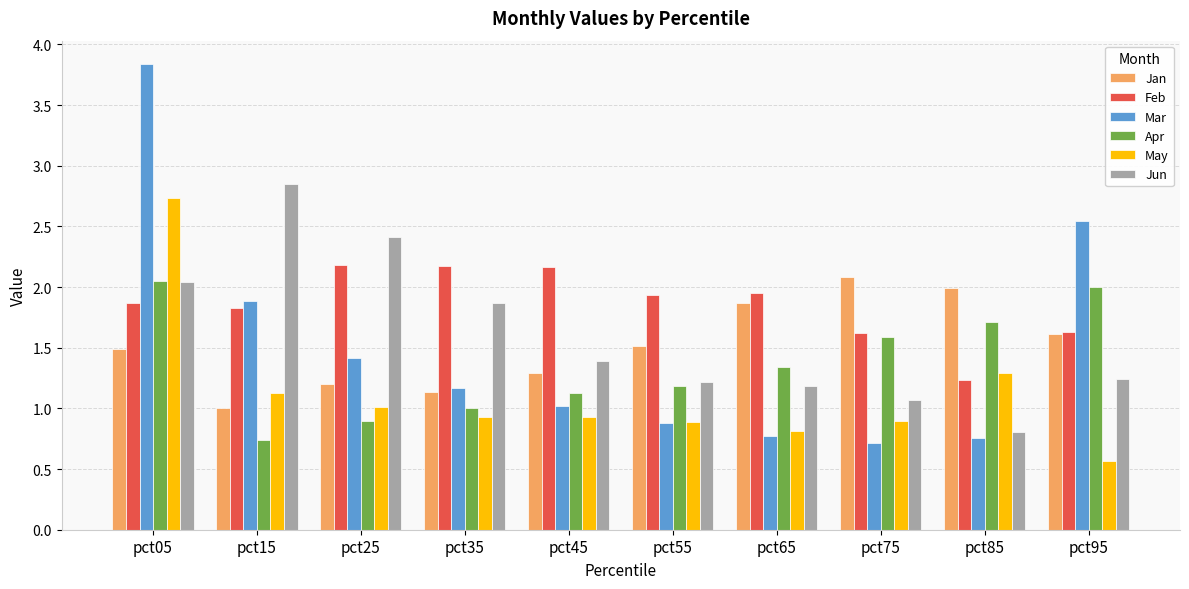

Which series has the widest spread of values?

Mar